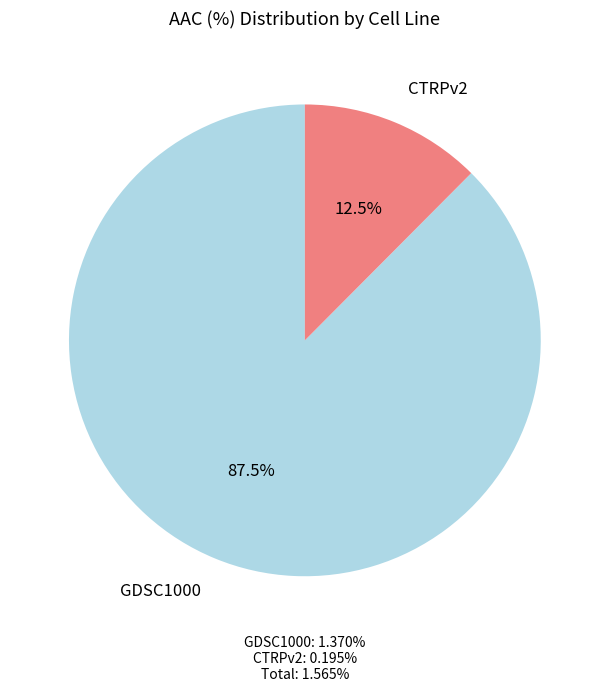

The CTRPv2 slice represents 12% of the pie. True or false?

True